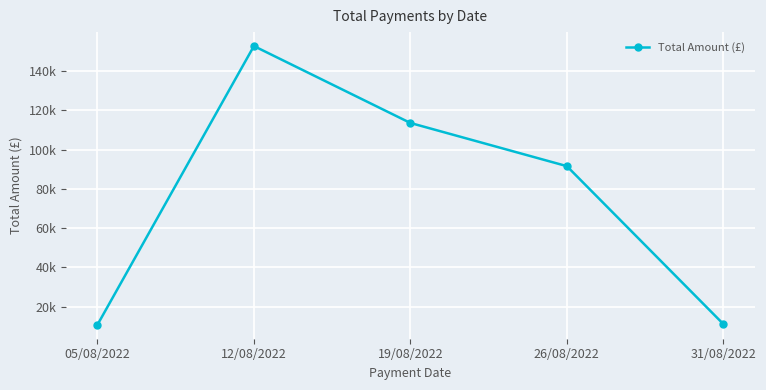

List the labels in order of value, largest first.

12/08/2022, 19/08/2022, 26/08/2022, 31/08/2022, 05/08/2022